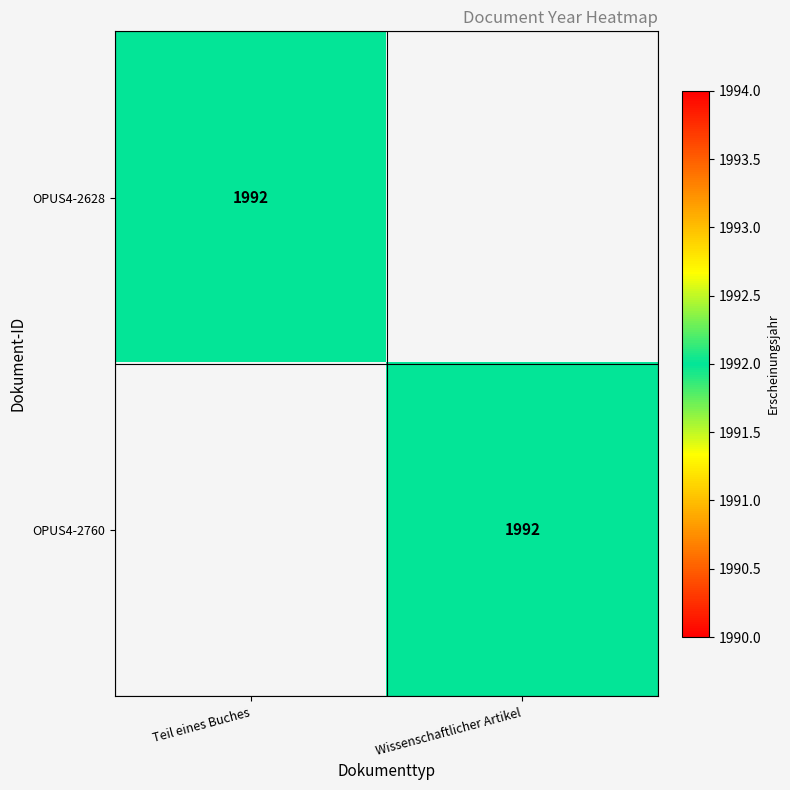

Is it true that OPUS4-2628 equals 1364 at Teil eines Buches?

False